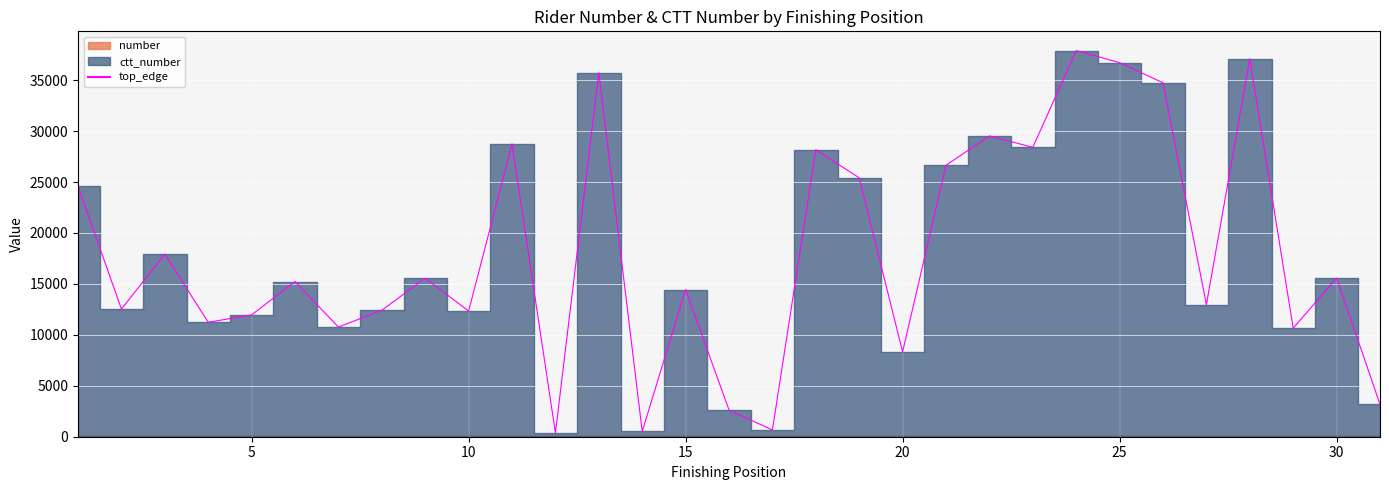

How many lines are shown in the chart?

1